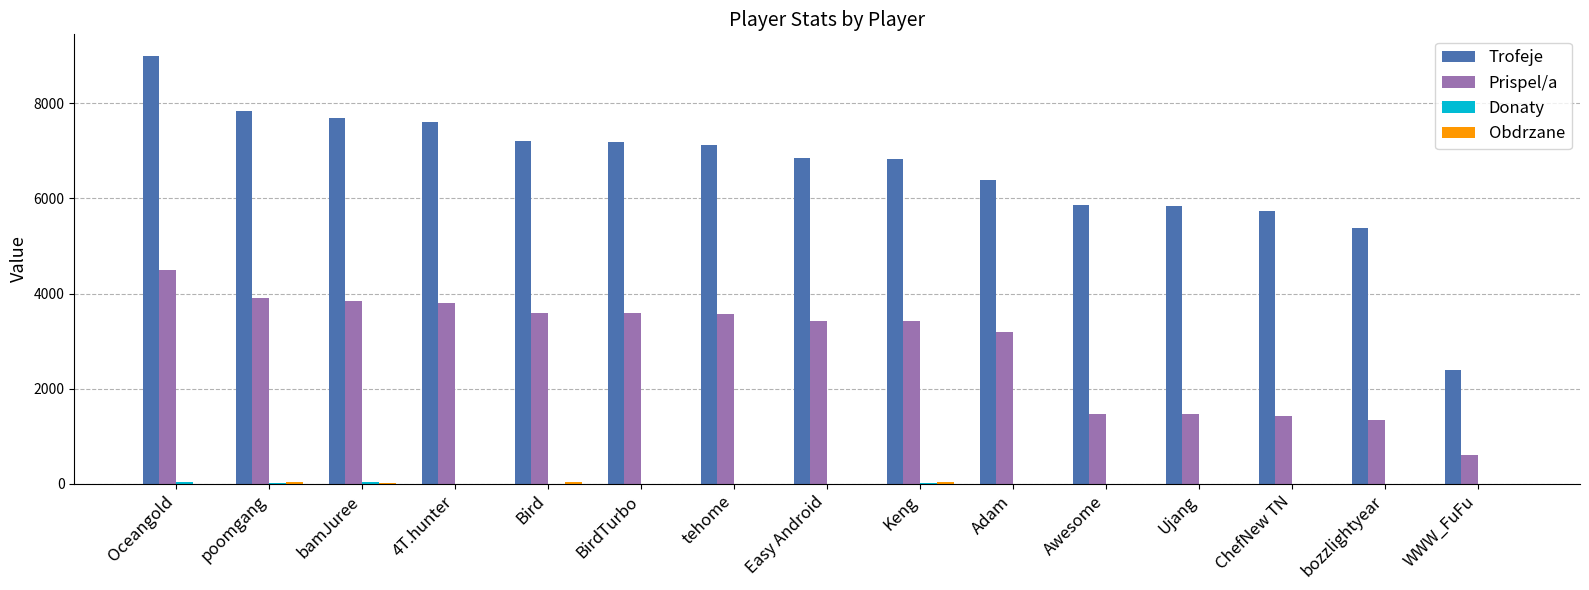

Which series changed the most between Oceangold and bamJuree?

Trofeje